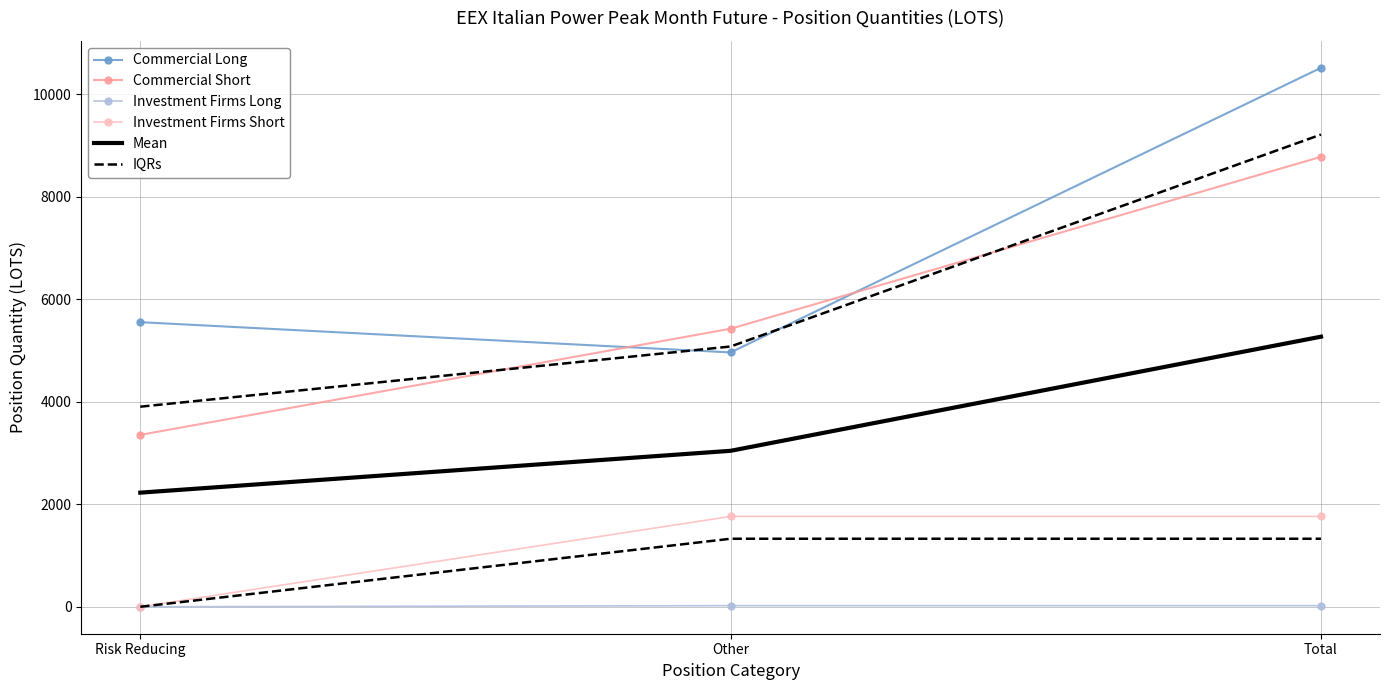

What is the greatest value displayed?

10512.1